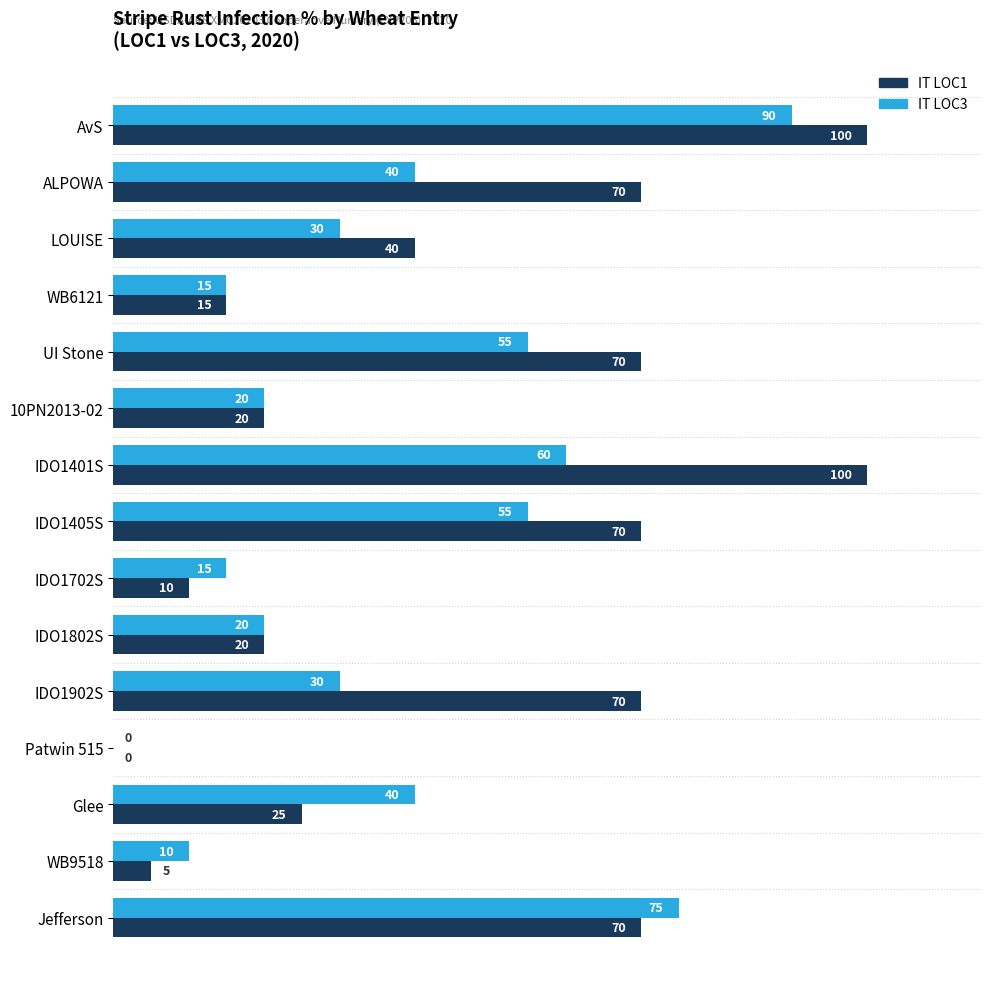

What is the highest value of the IT LOC1 series?

100